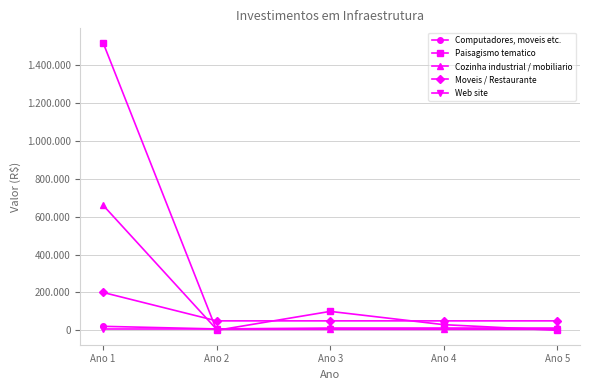

What is the sum of all Web site values?

30000